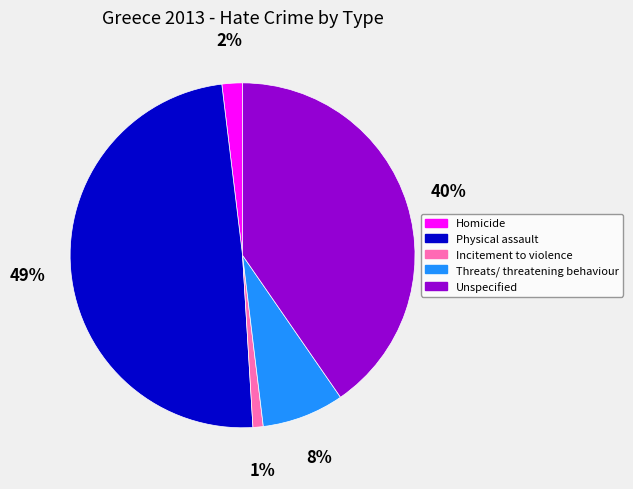

Rank the categories by value from highest to lowest.

Physical assault, Unspecified, Threats/ threatening behaviour, Homicide, Incitement to violence